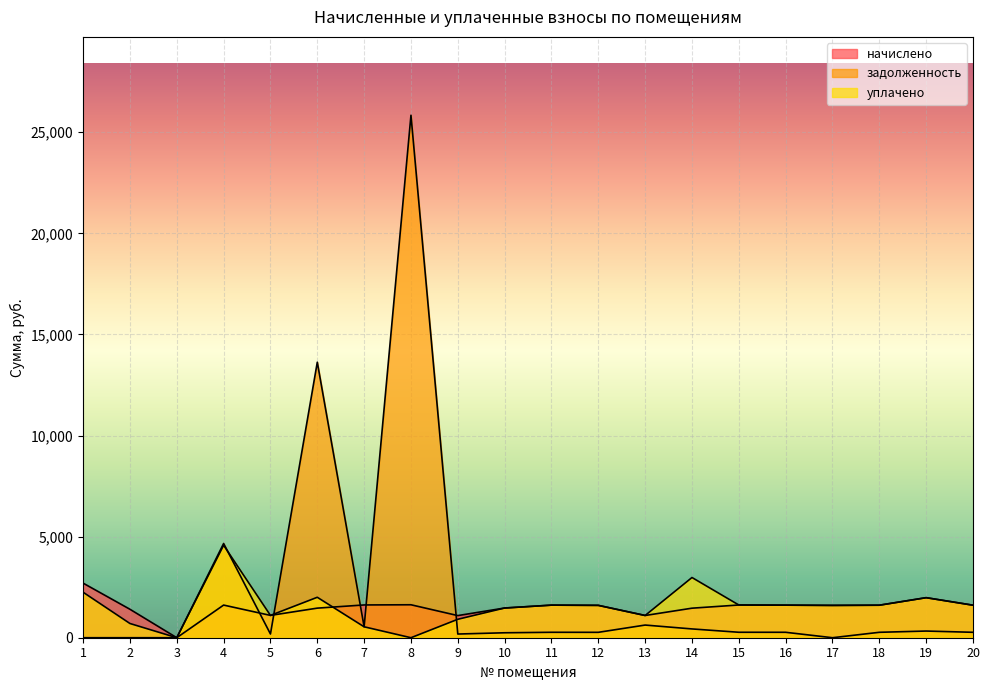

How many series are shown in this chart?

3